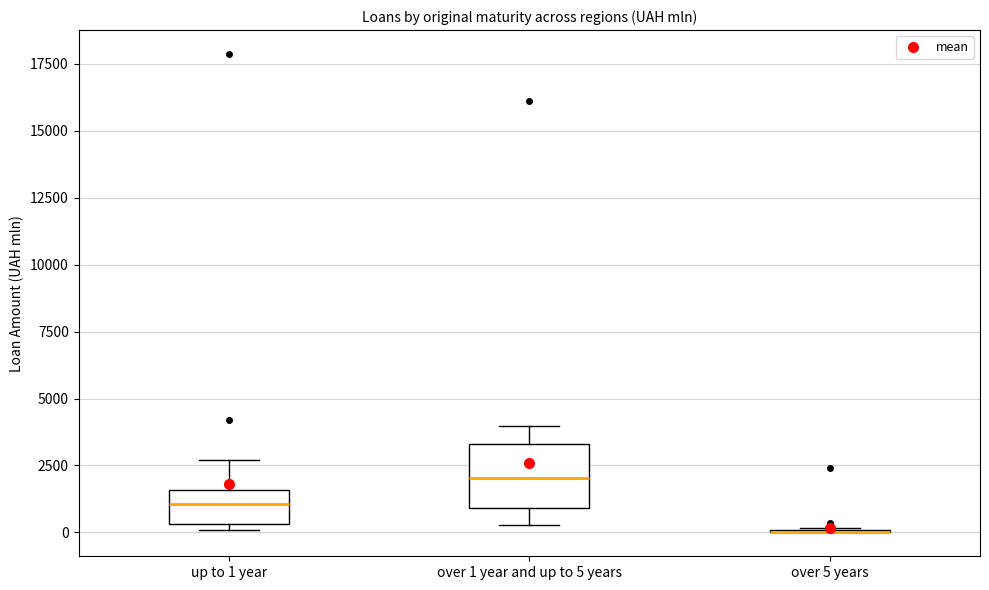

Comparing the boxes themselves (not the whiskers), which one is the tallest?

over 1 year and up to 5 years